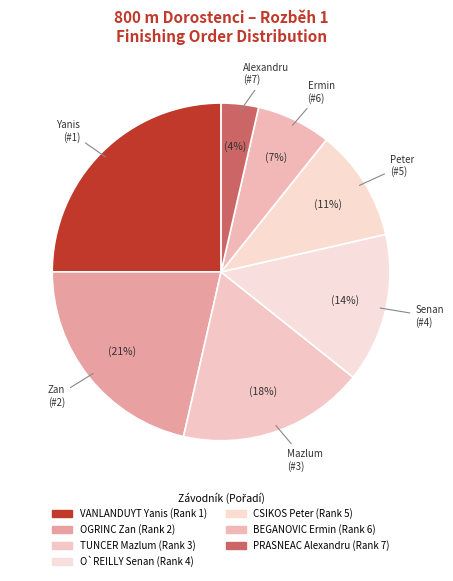

What percentage is the OGRINC Zan slice, to the nearest percent?

21%